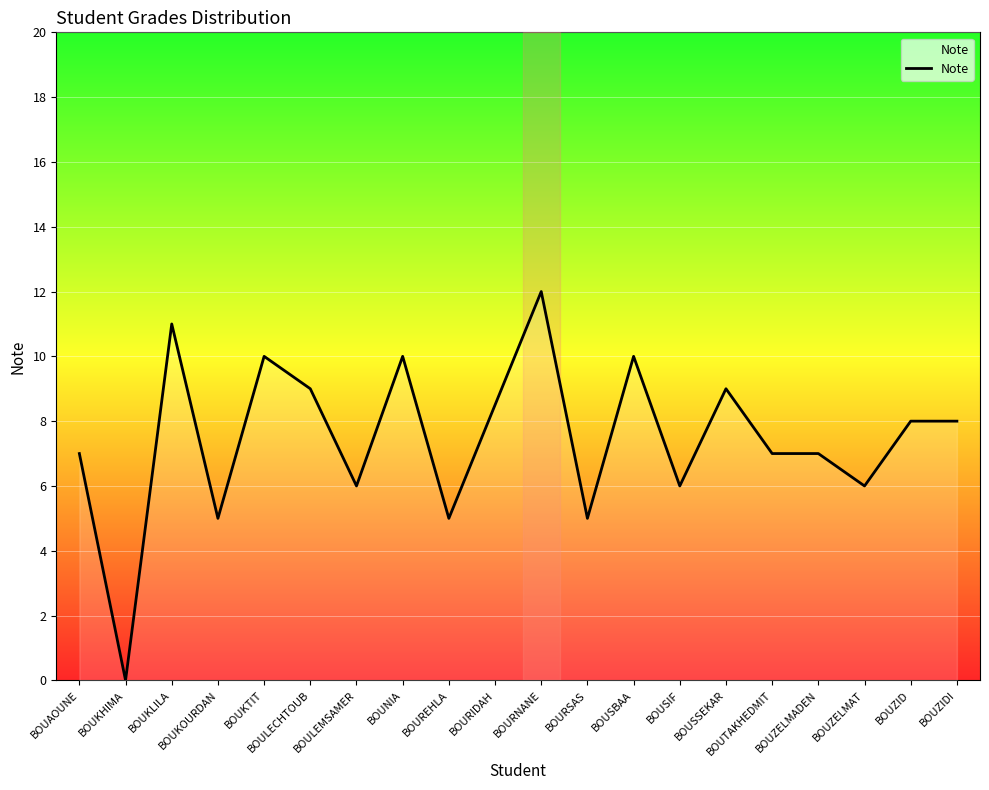

What position from the right is BOUSBAA?

8